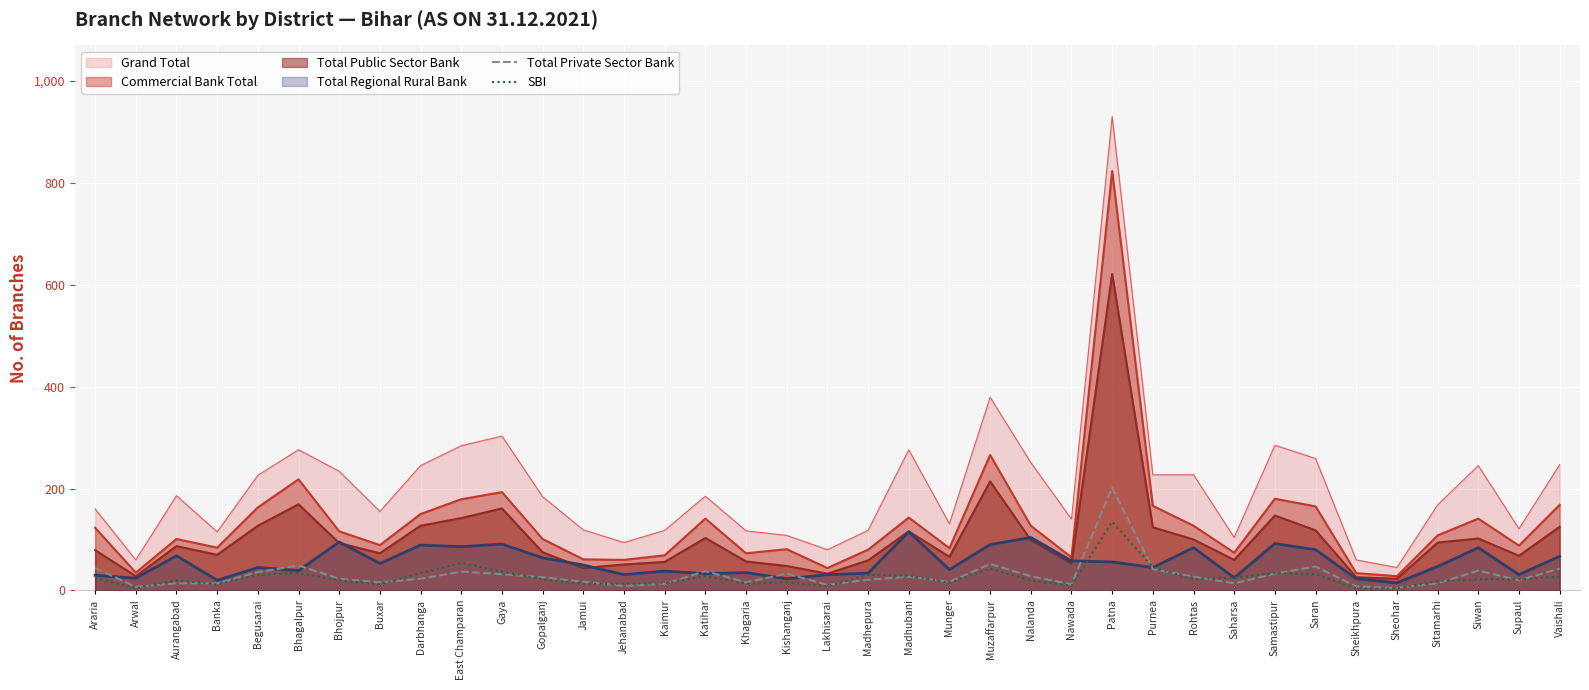

What position from the right is Purnea?

11